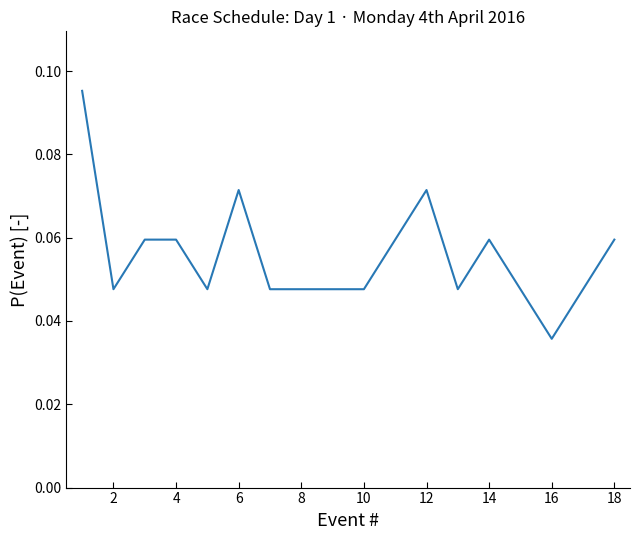

Is this an area chart (filled region under the line)?

No